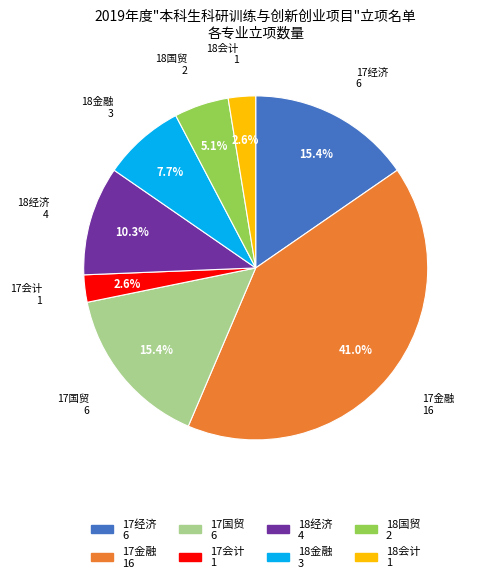

Does 17会计 represent more than half of the total?

No